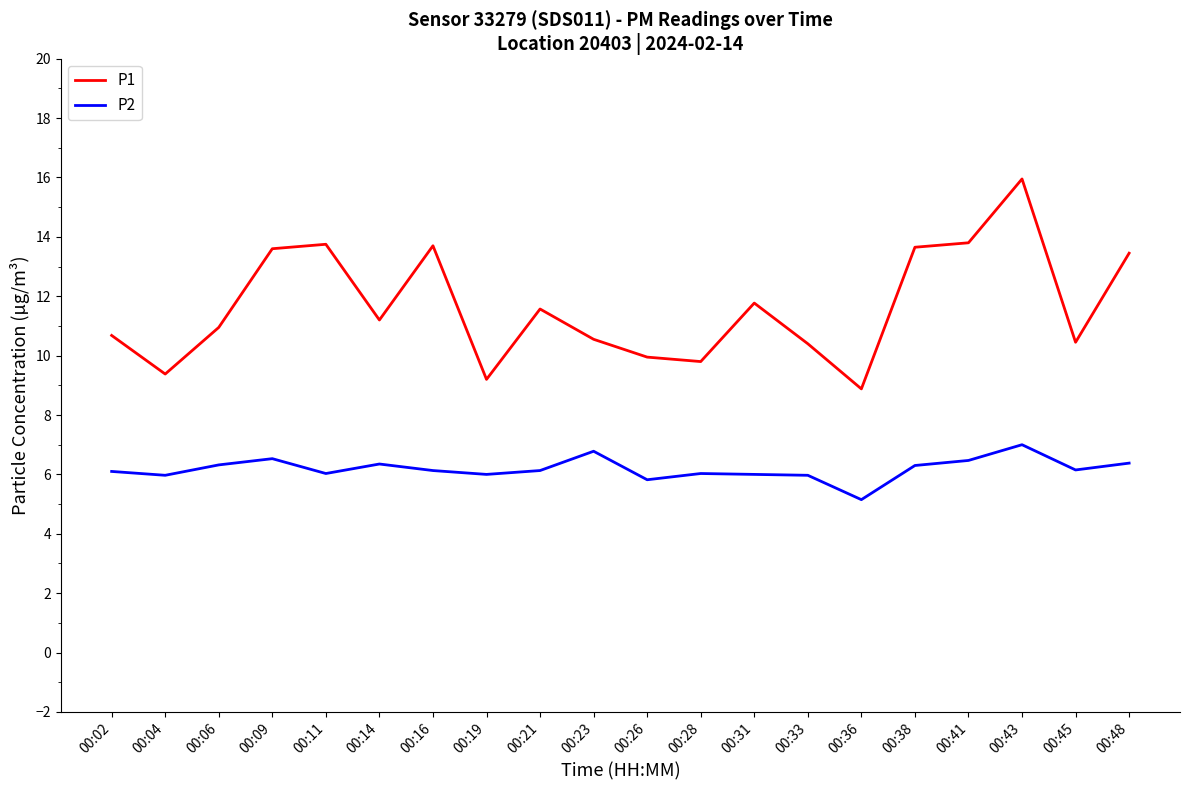

In P2, how many points are higher than both neighbors (excluding endpoints)?

5